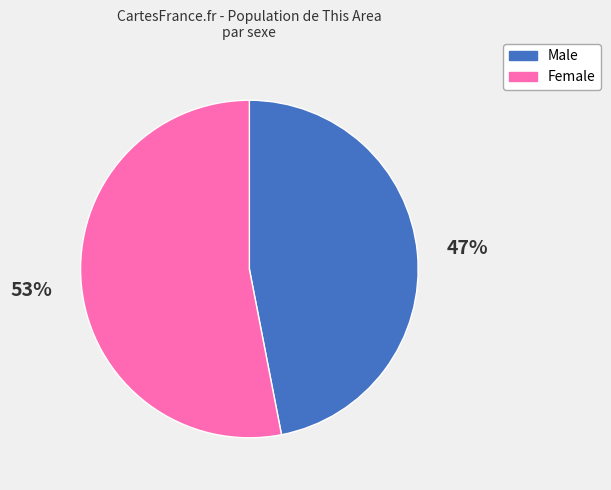

To the nearest percent, what percentage of the pie is Male?

47%